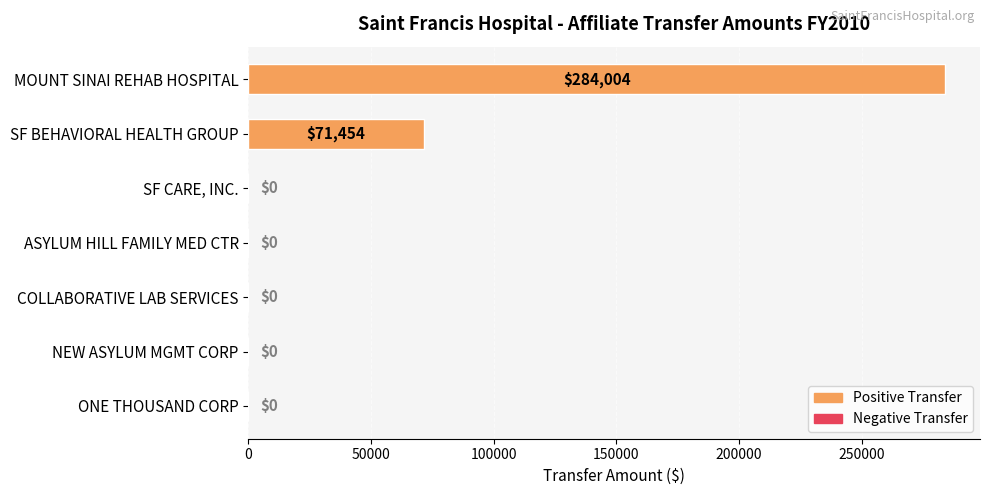

Count the number of data series in this chart.

1